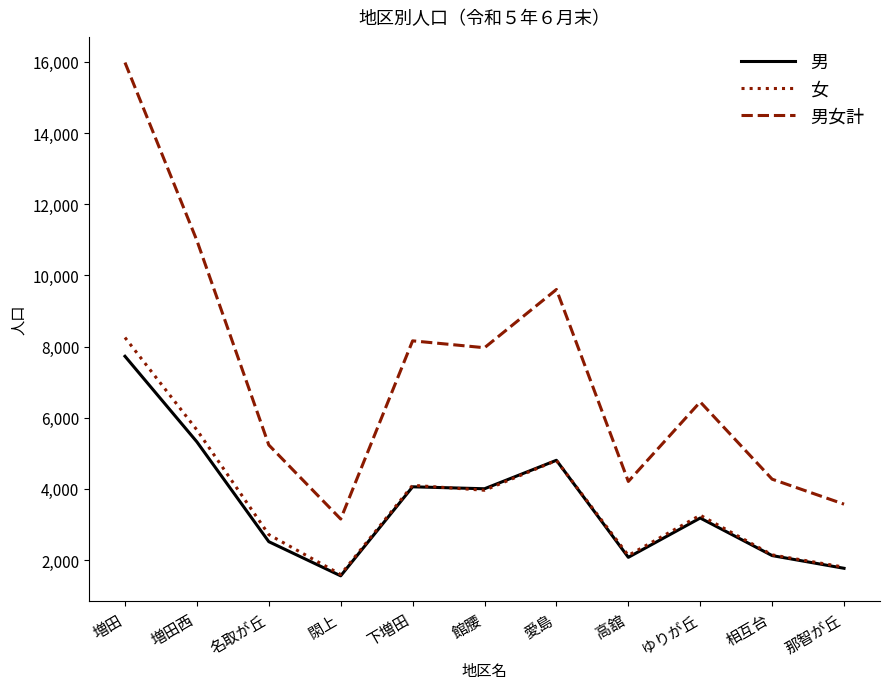

True or false: 男 and 男女計 cross at least once.

False